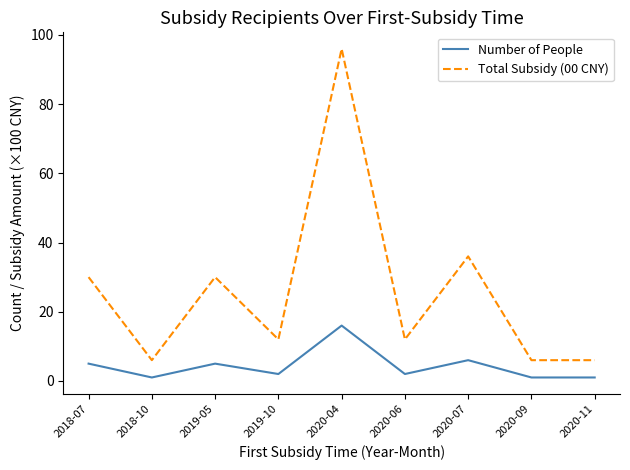

What is the spread (max minus min) of values at 2019-05?

25